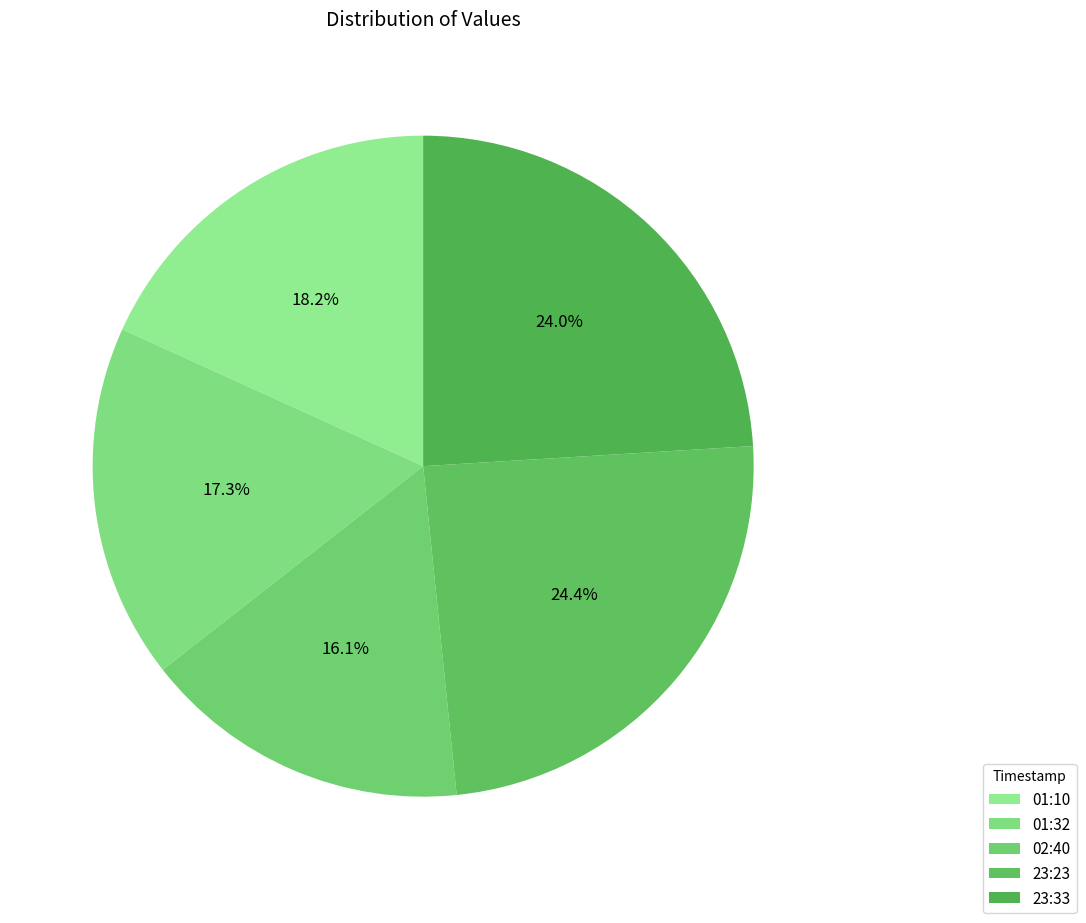

Does any single category account for the majority?

No